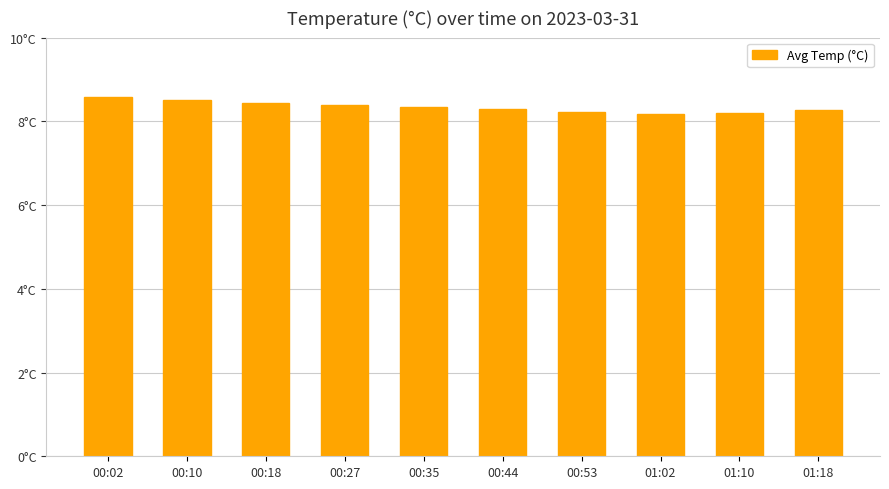

The value at 00:53 is 8.2. True or false?

True